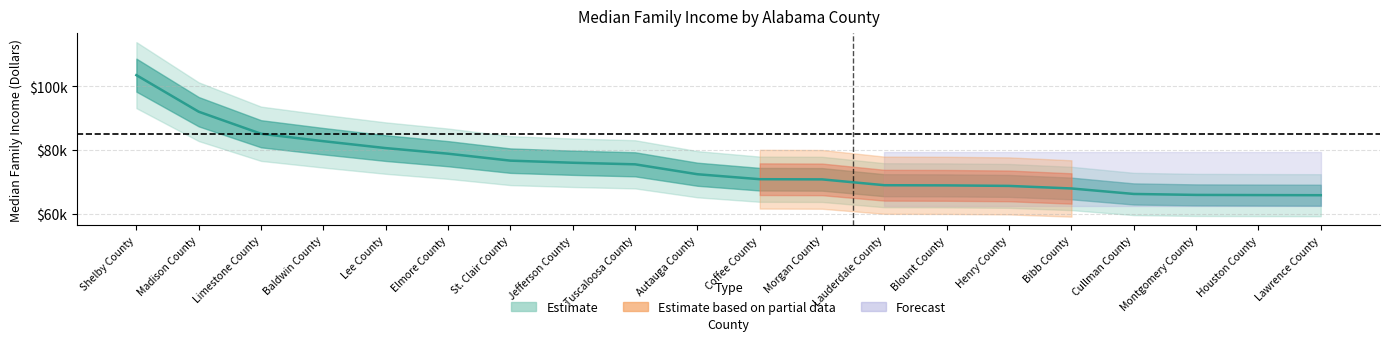

Reading left to right, list all the values displayed in this chart.

Shelby County=103507	Madison County=92039	Limestone County=85127	Baldwin County=82801	Lee County=80635	Elmore County=78881	St. Clair County=76701	Jefferson County=76043	Tuscaloosa County=75548	Autauga County=72441	Coffee County=70885	Morgan County=70829	Lauderdale County=68998	Blount County=68945	Henry County=68781	Bibb County=67979	Cullman County=66258	Montgomery County=65958	Houston County=65905	Lawrence County=65864